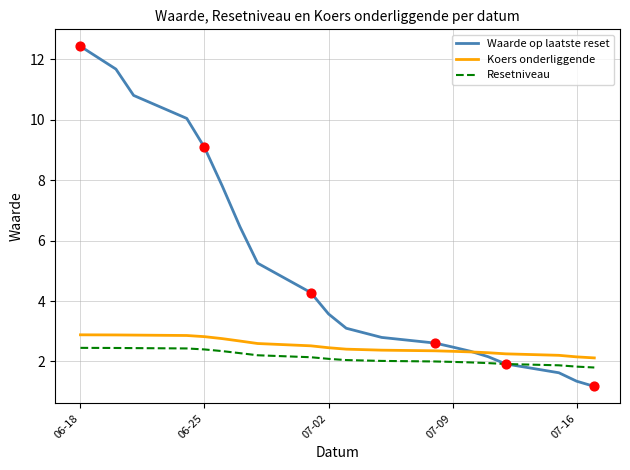

Which series has the largest total across all categories?

Waarde op laatste reset